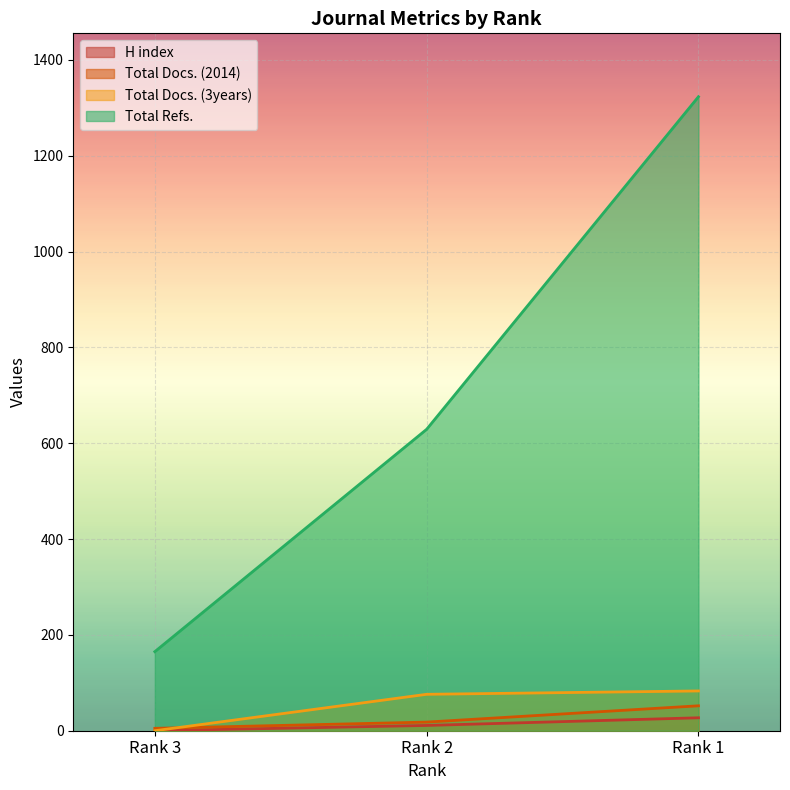

Reading left to right, transcribe all the data shown in this chart.

H index: 0	11	27
Total Docs. (2014): 5	18	52
Total Docs. (3years): 0	76	83
Total Refs.: 165	629	1323